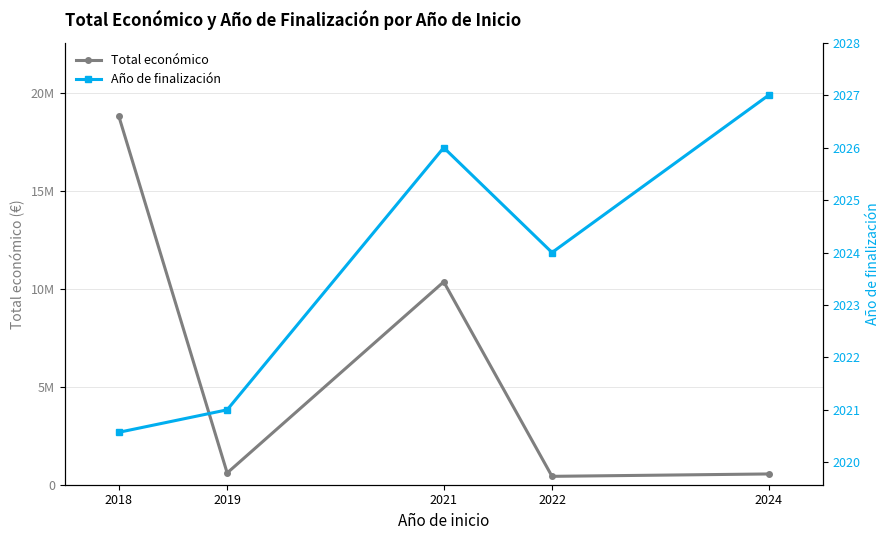

At which category does Total económico reach its first local valley?

2019